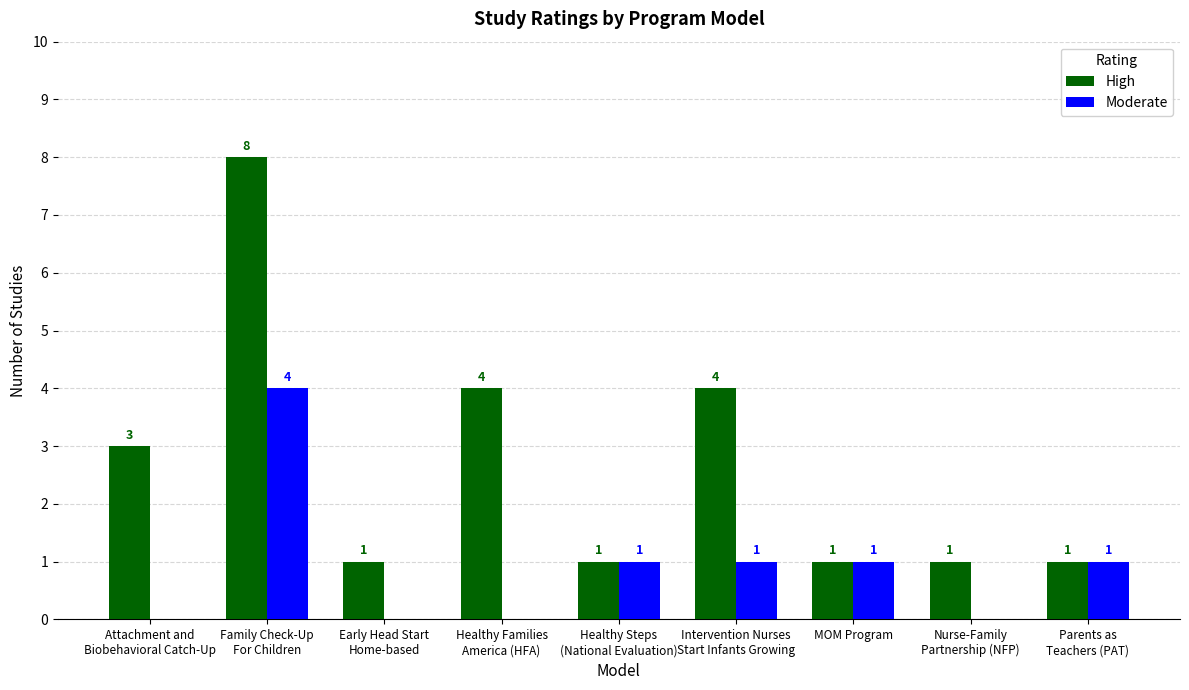

What is the sum of all High values?

24